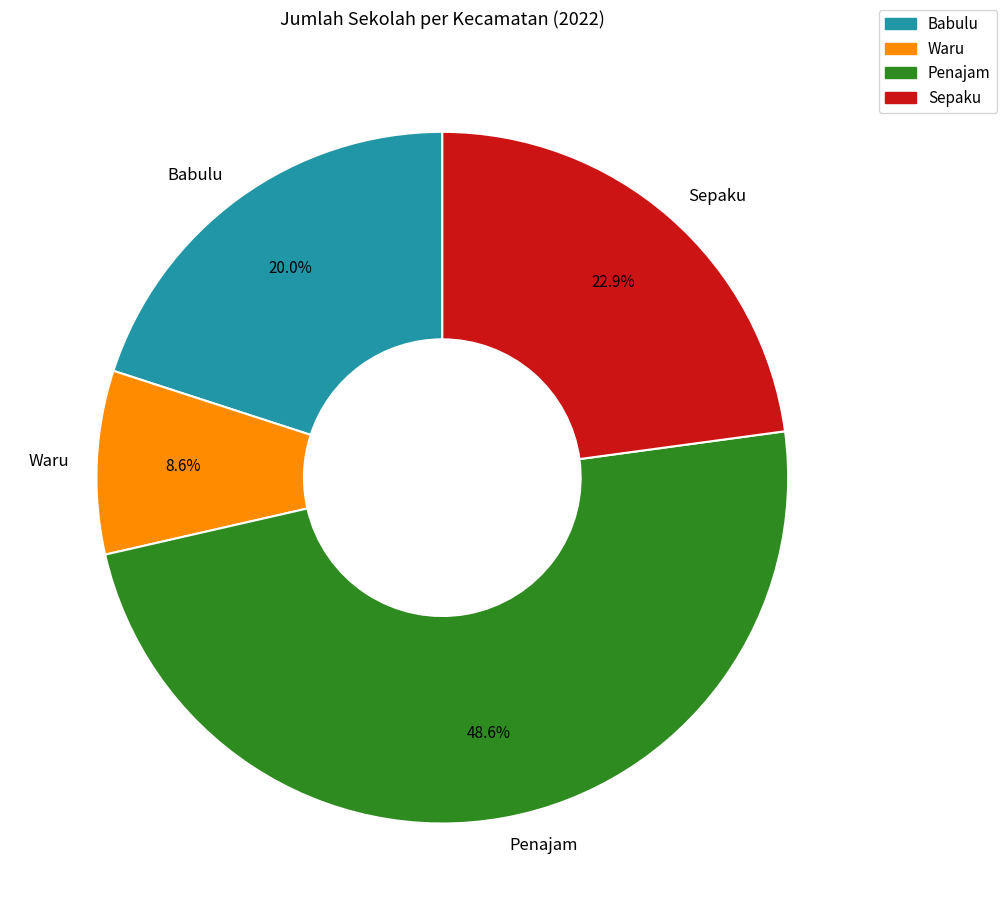

Do Waru and Sepaku together represent more than half of the pie?

No